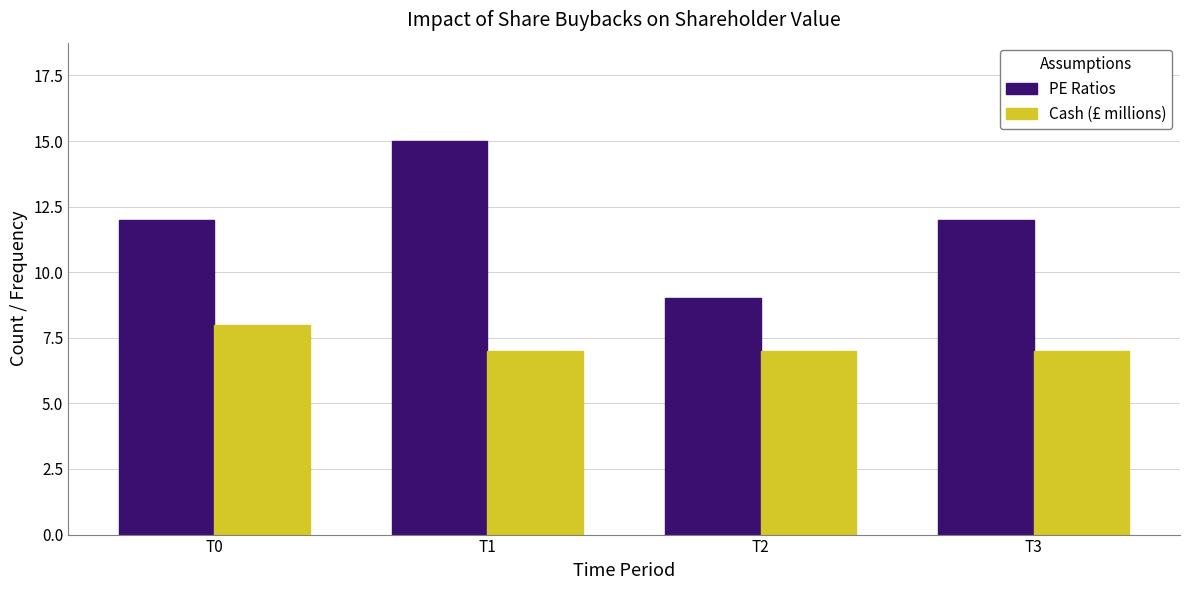

Reading right to left, what are all the values shown in this chart?

PE Ratios: 12	9	15	12
Cash (£ millions): 7	7	7	8